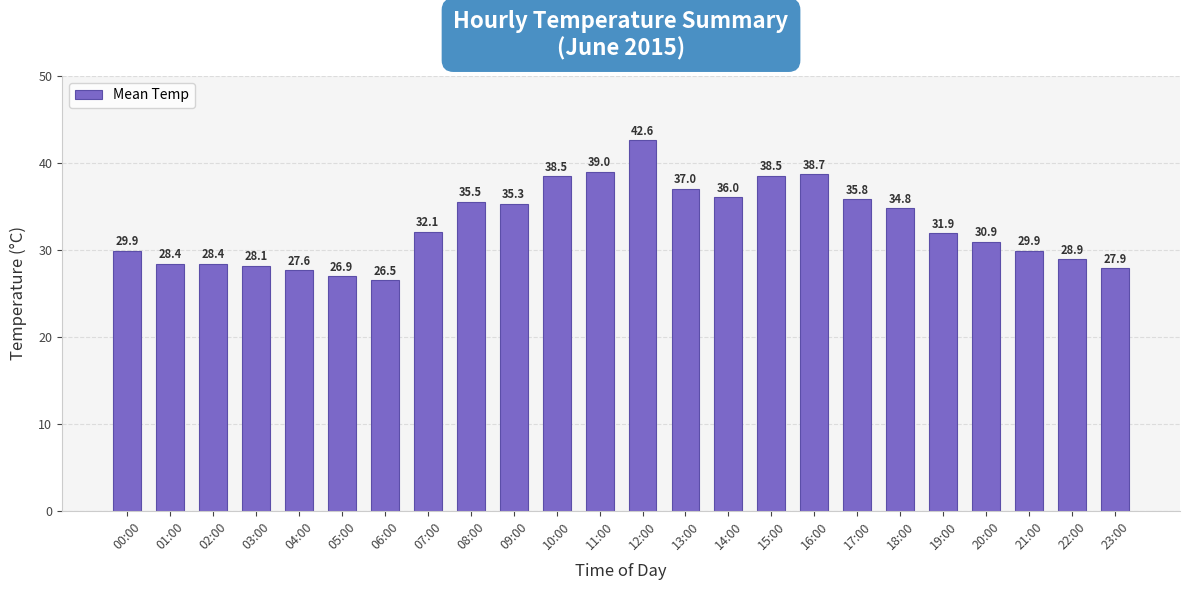

Read the value at 16:00.

38.7